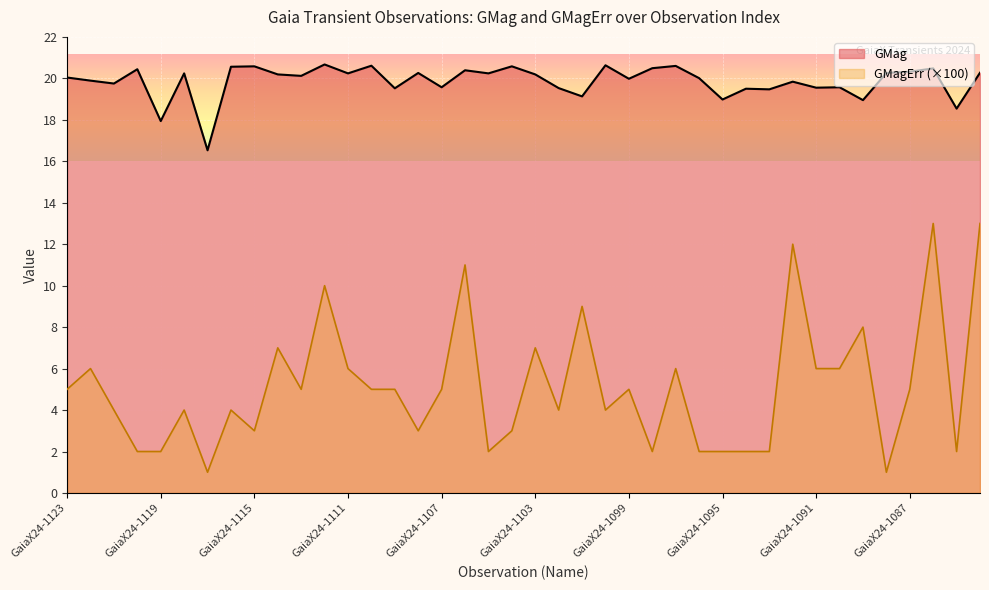

What is the maximum value shown in the chart?

20.7